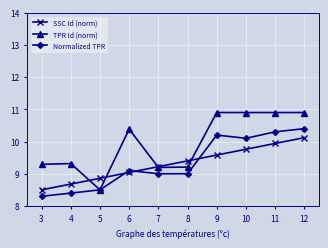

What are all the series names shown in the legend?

SSC Id (norm), TPR Id (norm), Normalized TPR